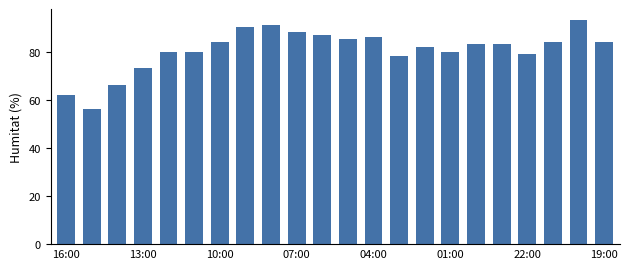

What is the smallest value displayed?

56